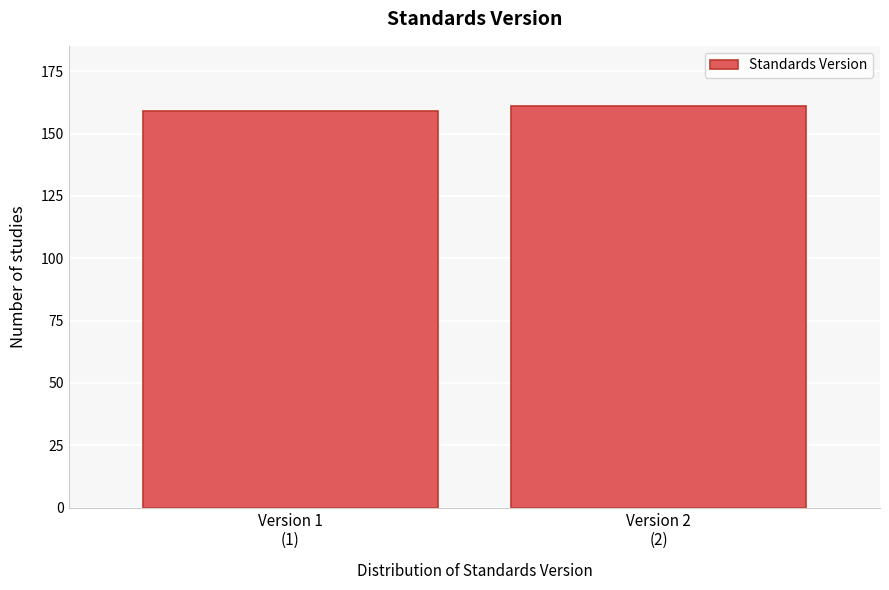

Reading left to right, transcribe all the data shown in this chart.

159	161